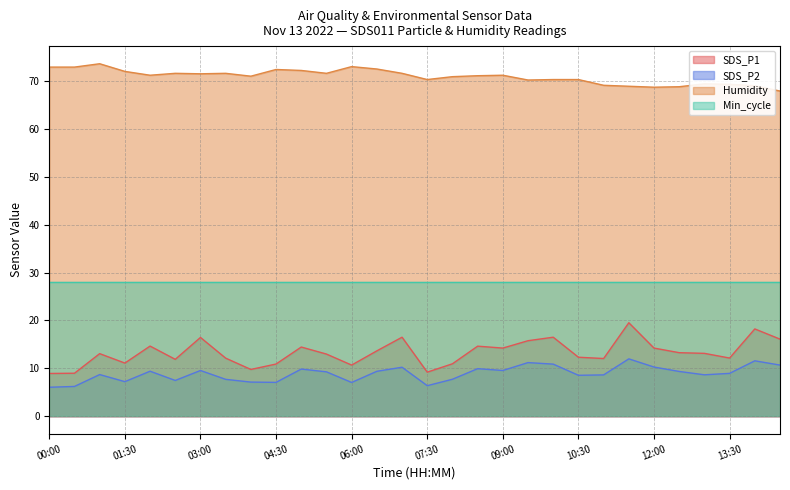

Is it true that SDS_P2 equals 7.1 at 14:00?

False